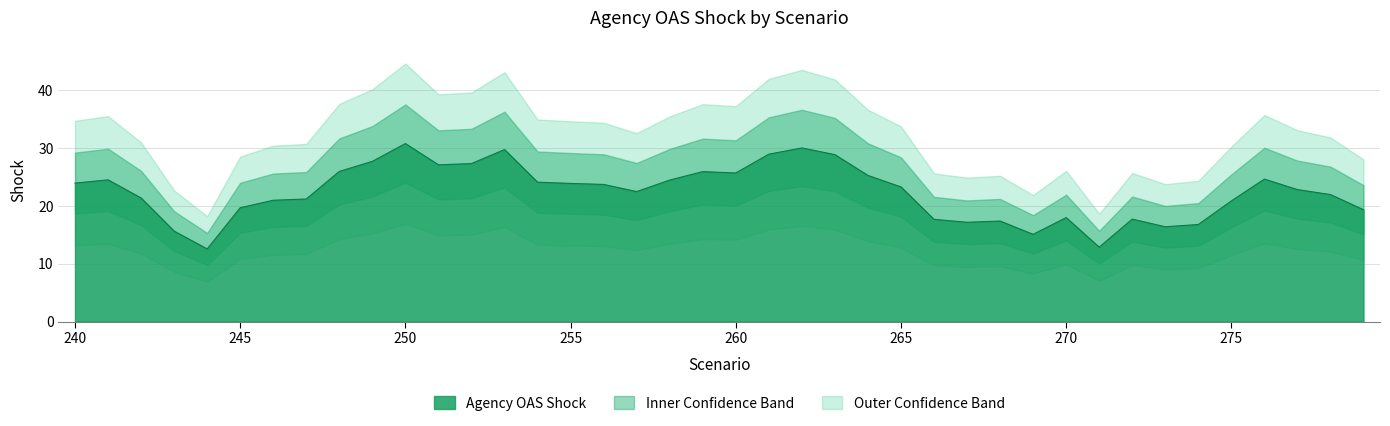

Which category has the highest value across all series?

250